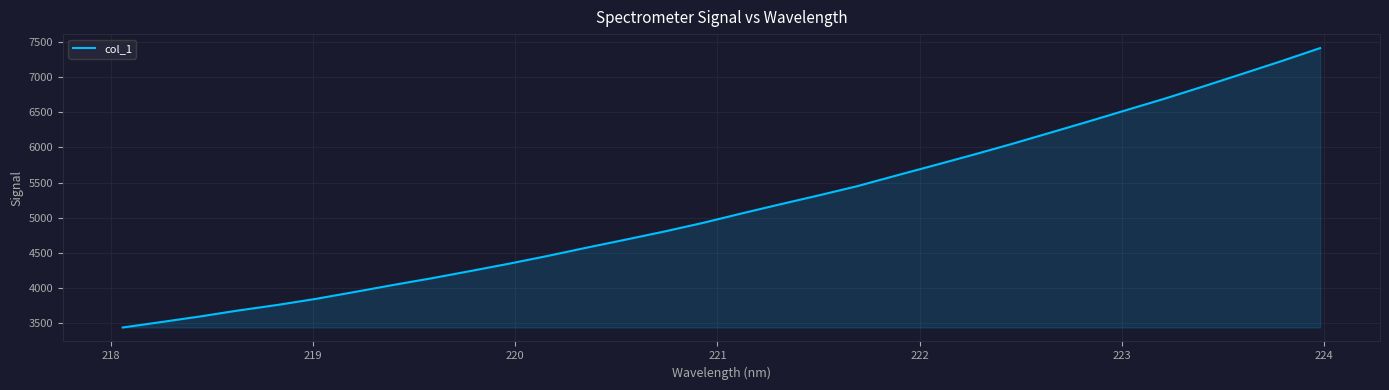

What is the smallest value displayed?

3440.5